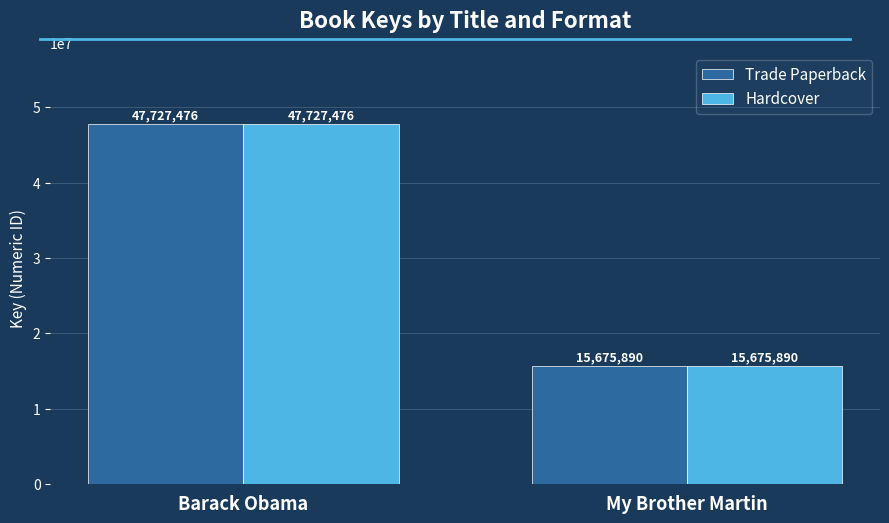

The Trade Paperback series shows 25254546 at My Brother Martin. True or false?

False